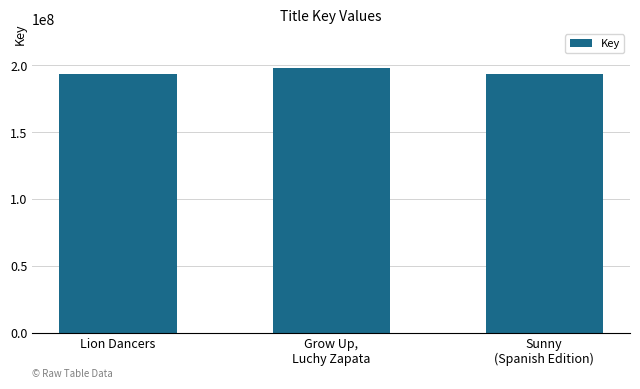

What is the value of the 1st bar from the left?

193670984